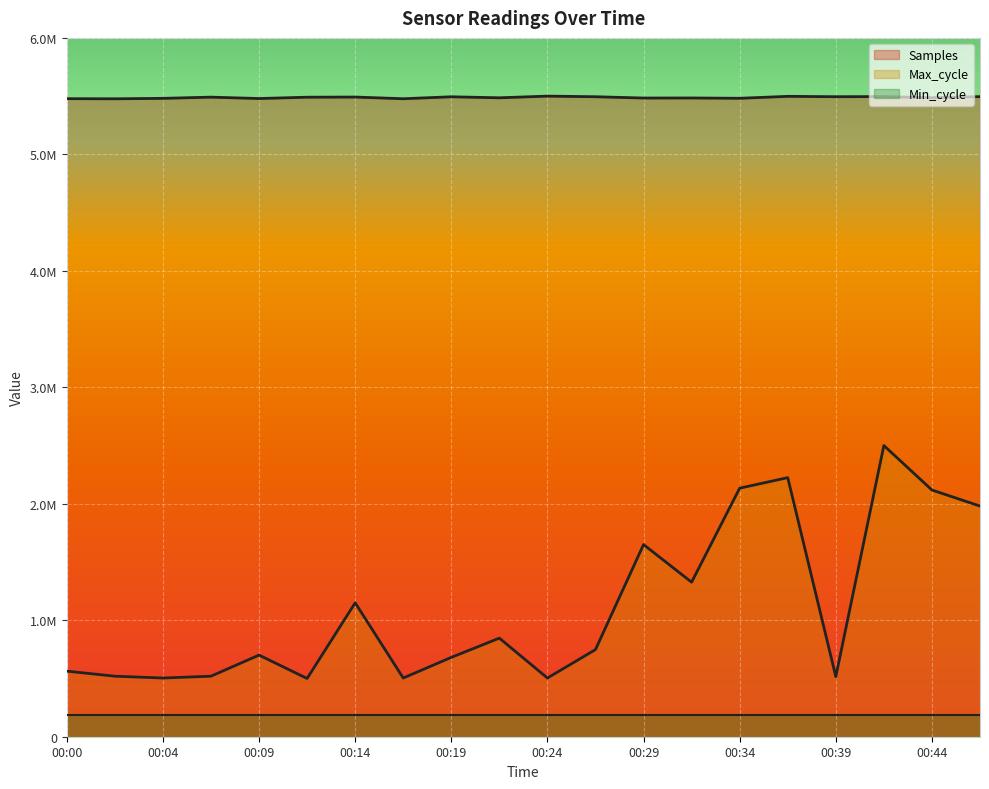

Which series has the largest range (max minus min)?

Max_cycle